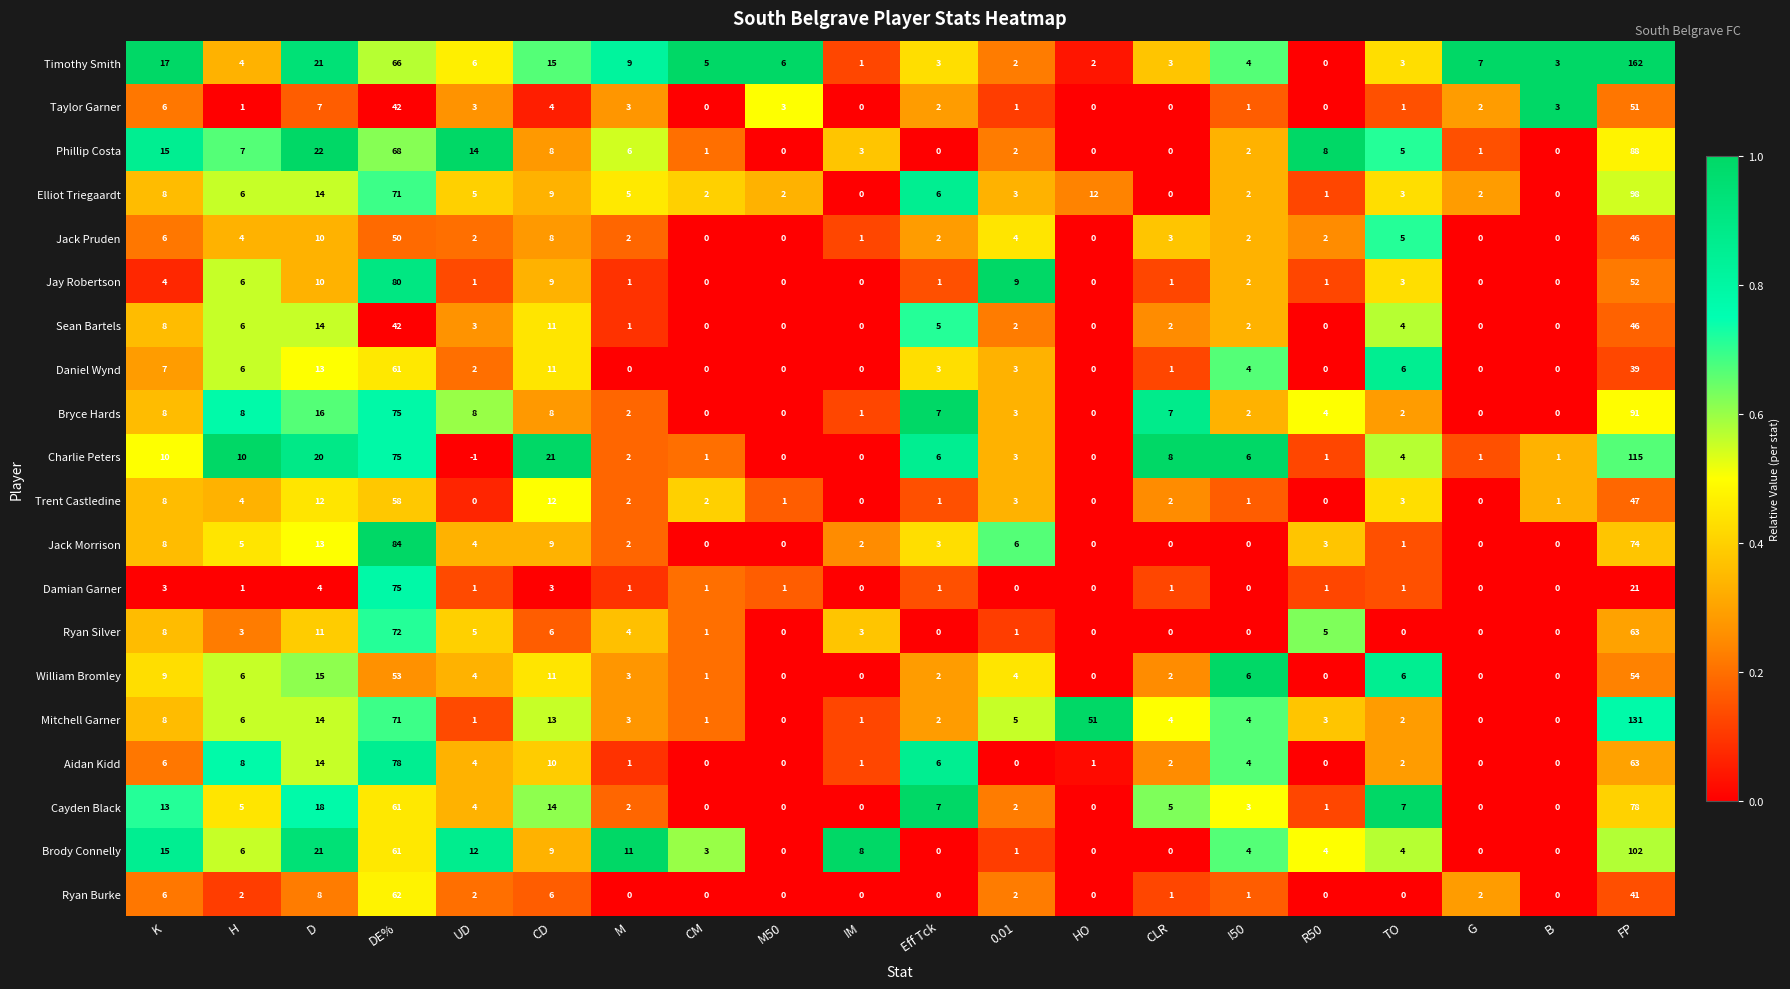

What is the difference between the highest and lowest values at DE%?

42